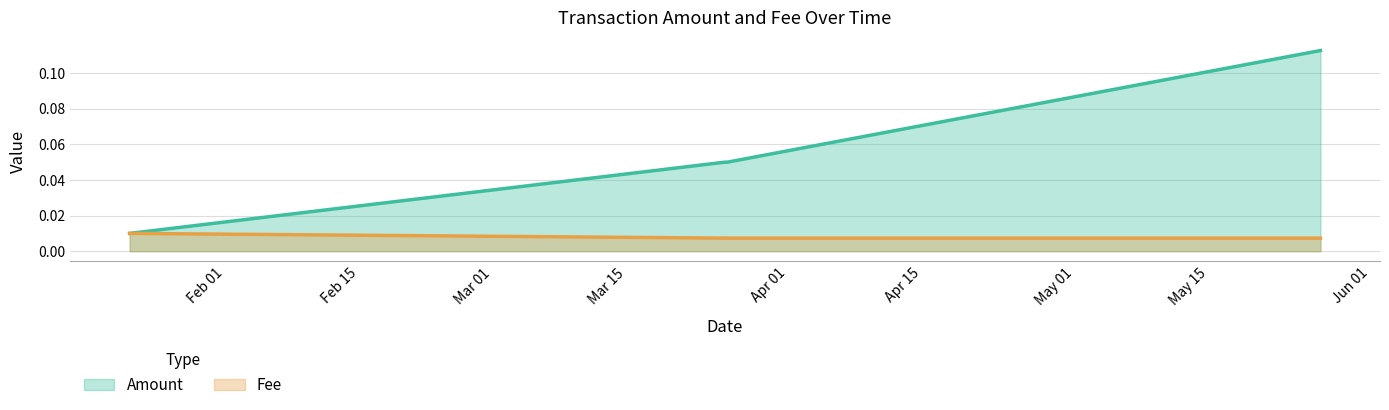

What is the difference between the Amount values at 2019-01-21 23:33:44 and 2019-05-26 17:21:46?

0.1